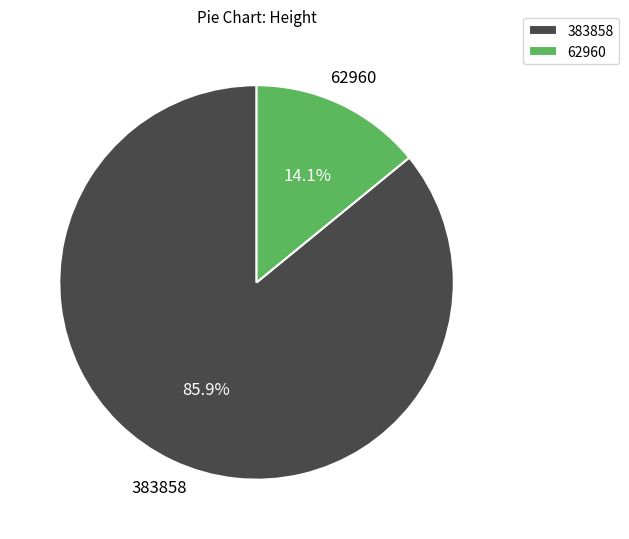

Count the number of slices in the pie.

2